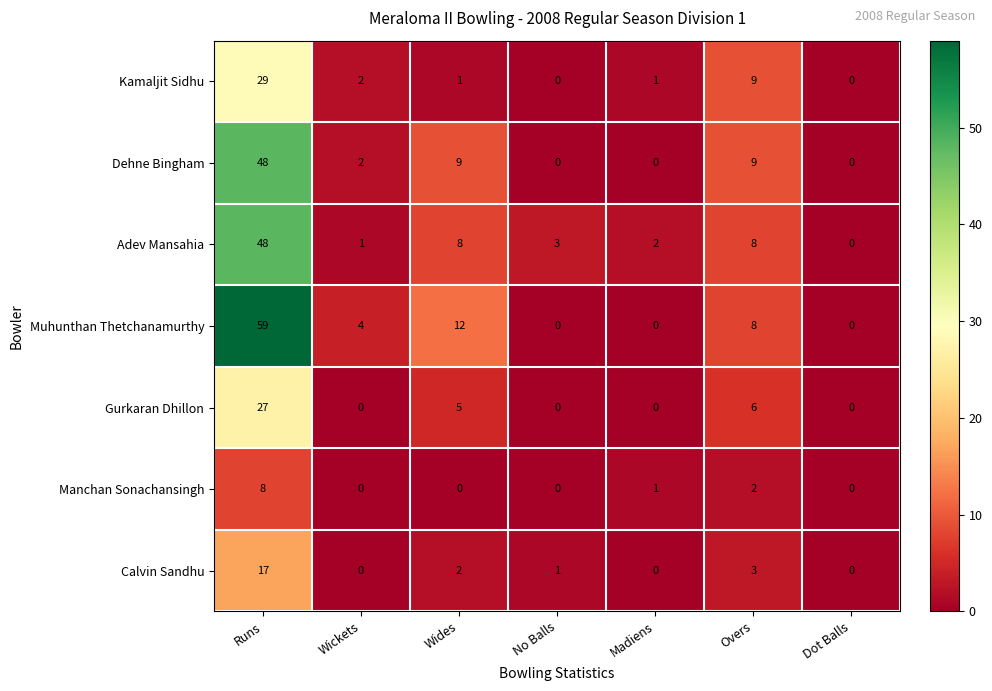

What is the total value across all series at Wickets?

9